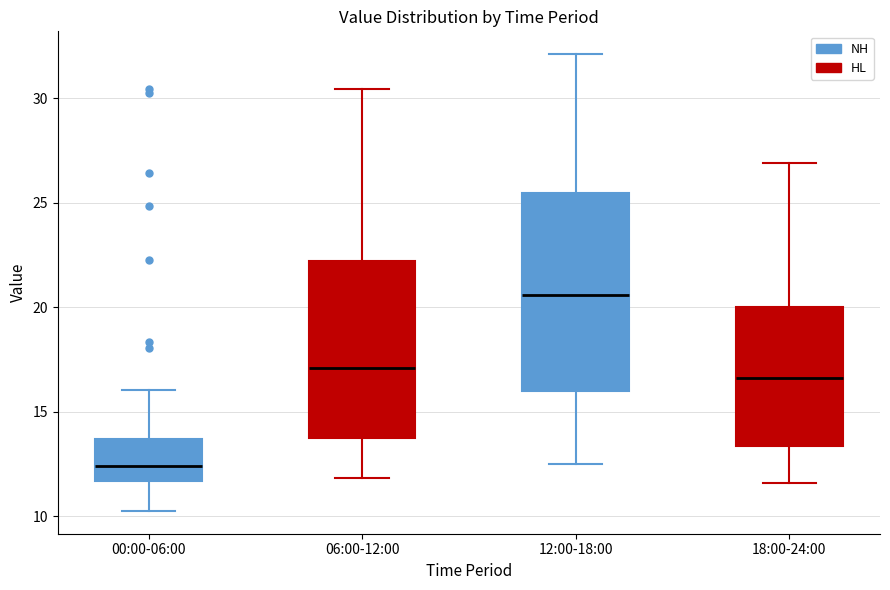

Which box is the tallest, from its lower edge to its upper edge?

12:00-18:00